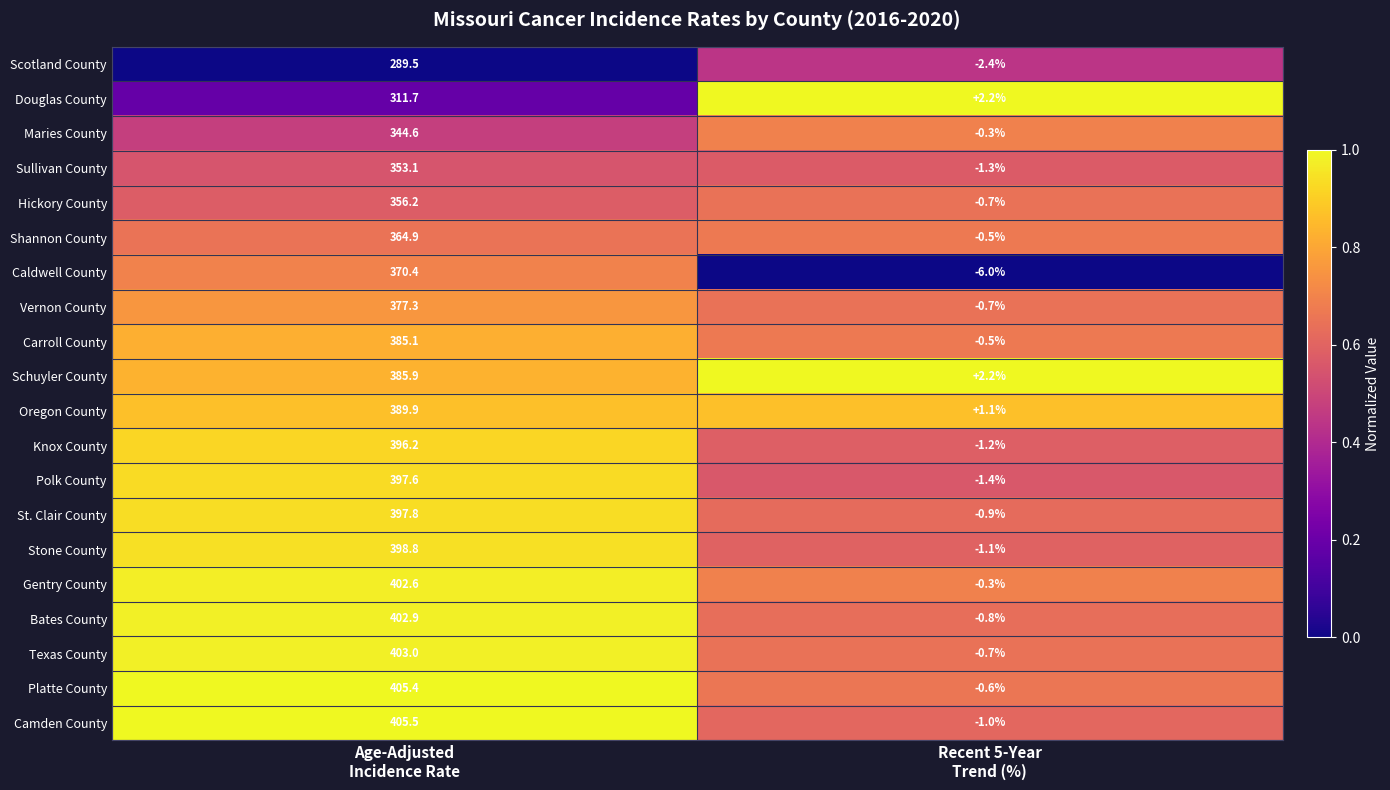

What is the greatest value displayed?

405.5